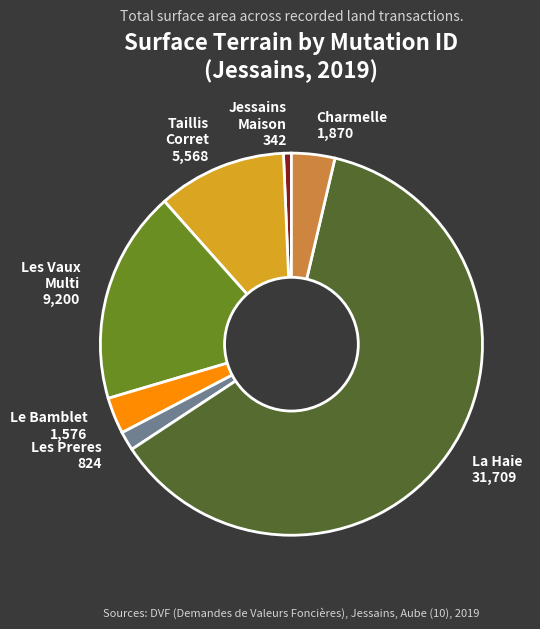

Is the sum of Jessains Maison 342 and La Haie 31,709 greater than half?

Yes